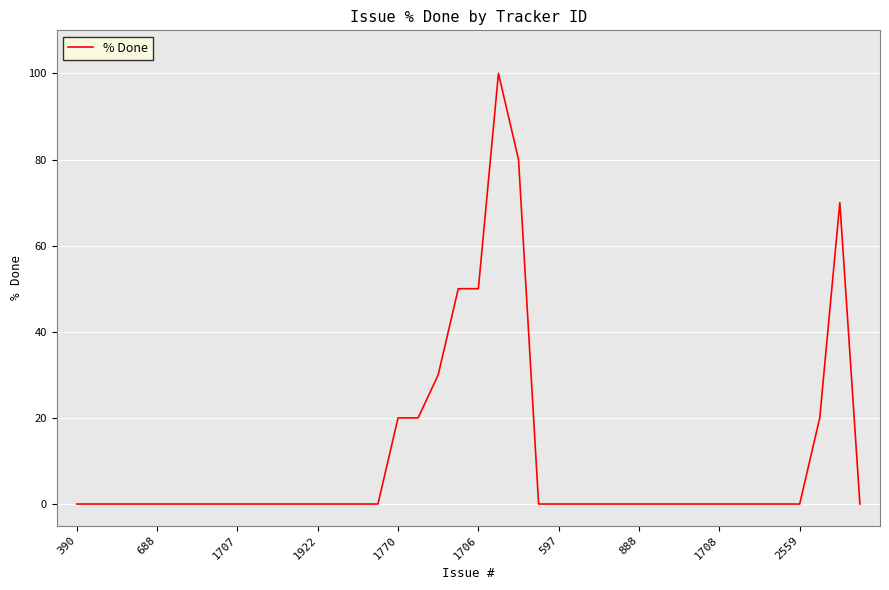

What is the maximum value shown in the chart?

100